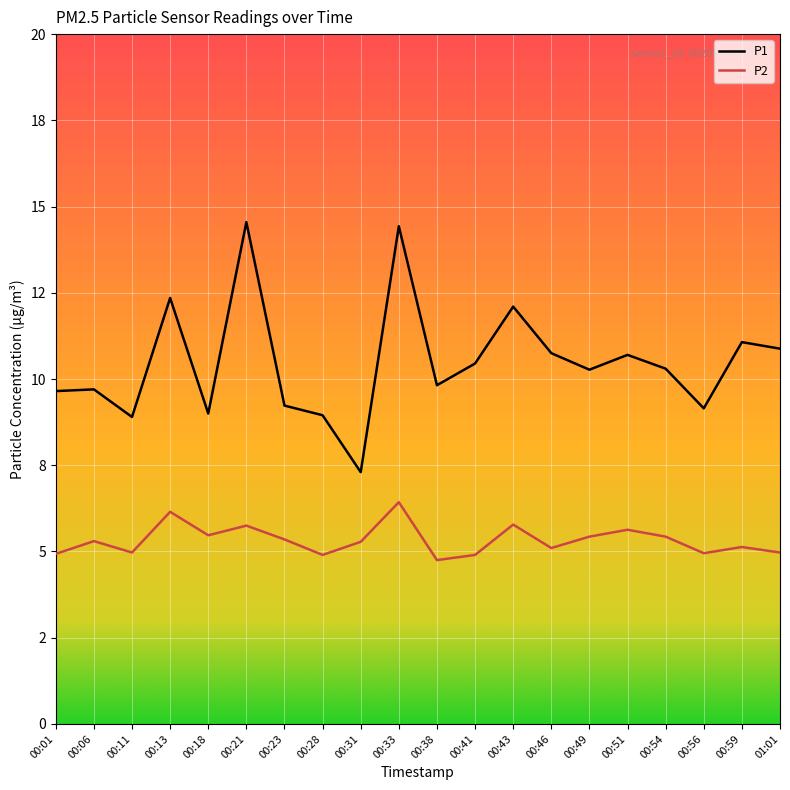

Reading left to right, extract all data points from this chart.

P1: 9.7	9.7	8.9	12.3	9.0	14.6	9.2	8.9	7.3	14.4	9.8	10.4	12.1	10.8	10.3	10.7	10.3	9.2	11.1	10.9
P2: 4.9	5.3	5.0	6.2	5.5	5.8	5.3	4.9	5.3	6.4	4.8	4.9	5.8	5.1	5.4	5.6	5.4	5.0	5.1	5.0